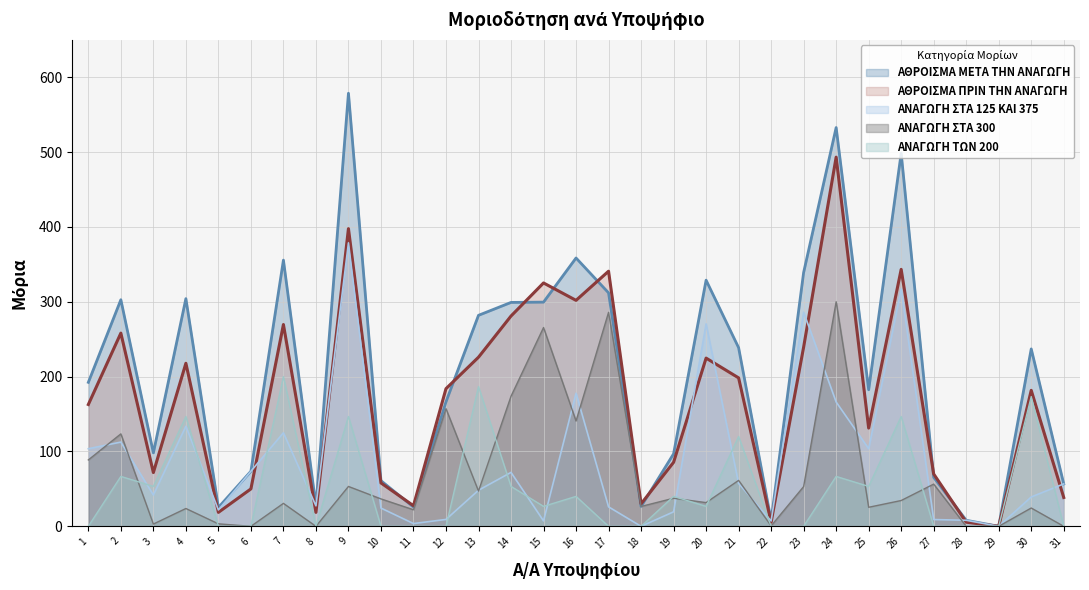

At which category does ΑΝΑΓΩΓΗ ΤΩΝ 200 reach its first local valley?

3